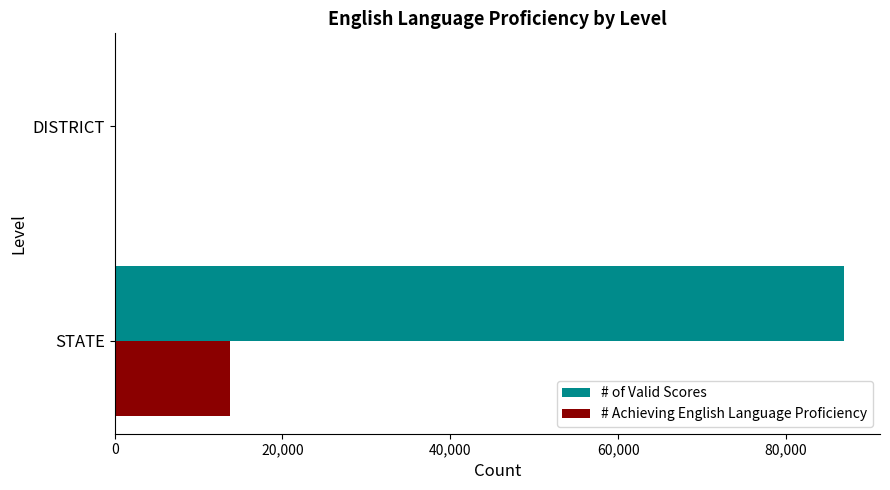

What is the greatest value displayed?

86856